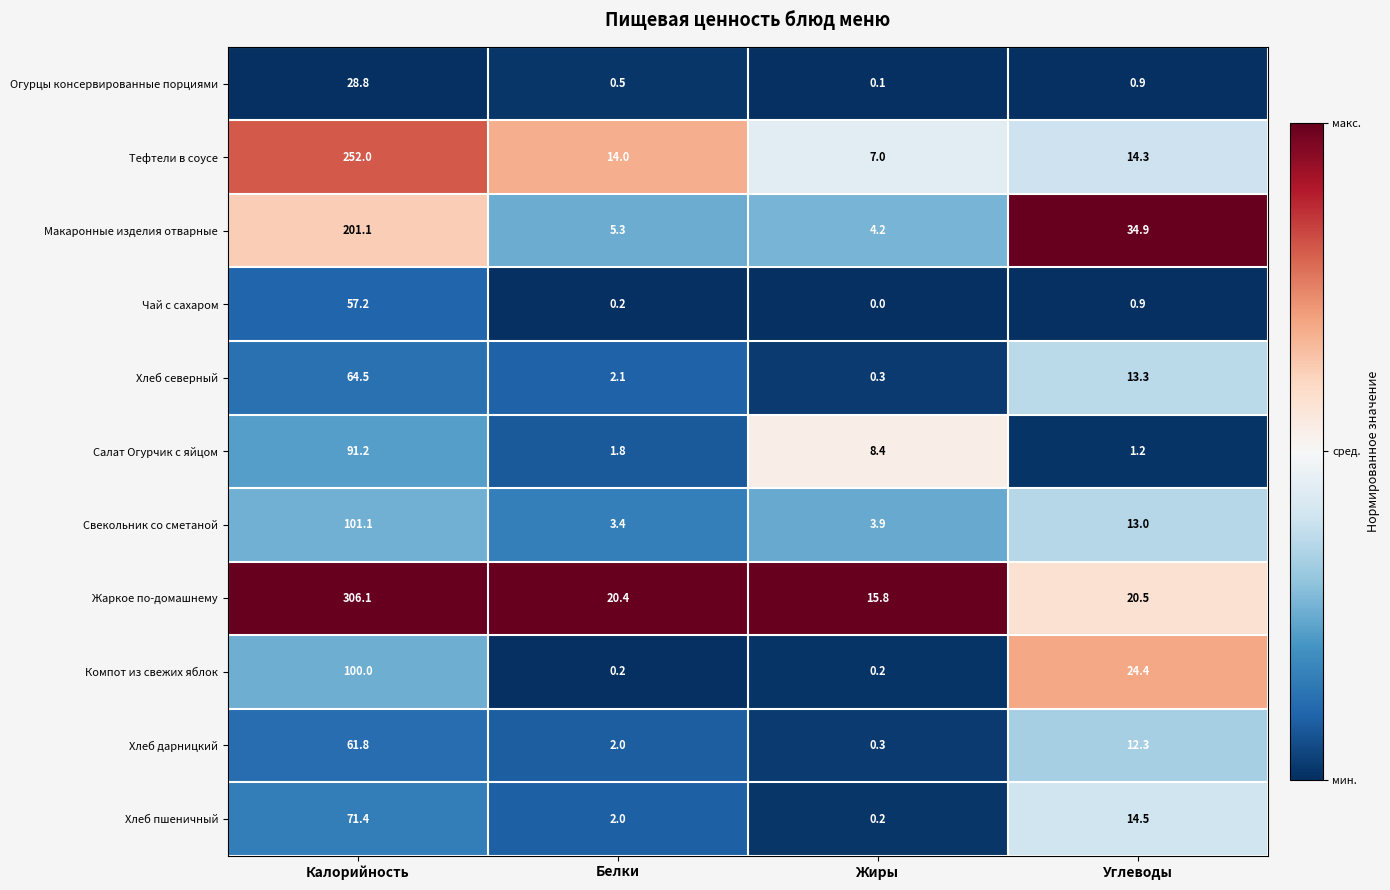

Which label corresponds to the largest value in the chart?

Калорийность